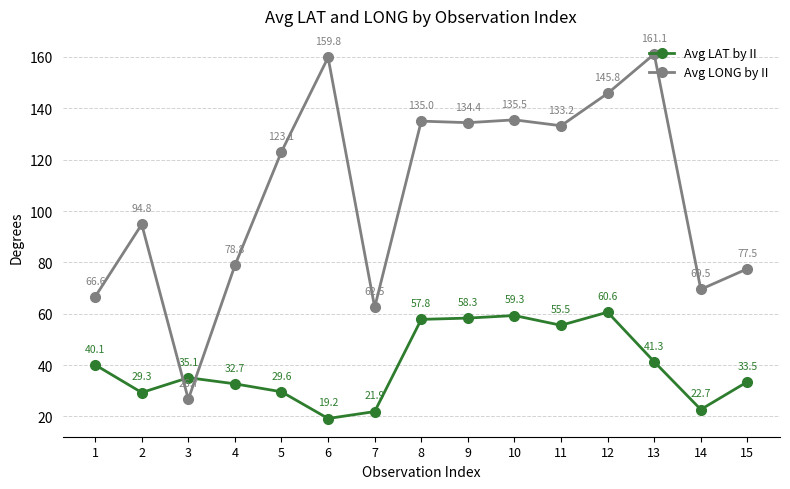

What is the approximate value of Avg LONG by II at 2?

94.8